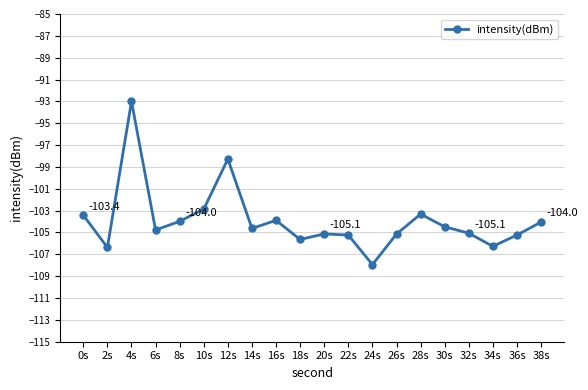

Where is the first local minimum?

2s